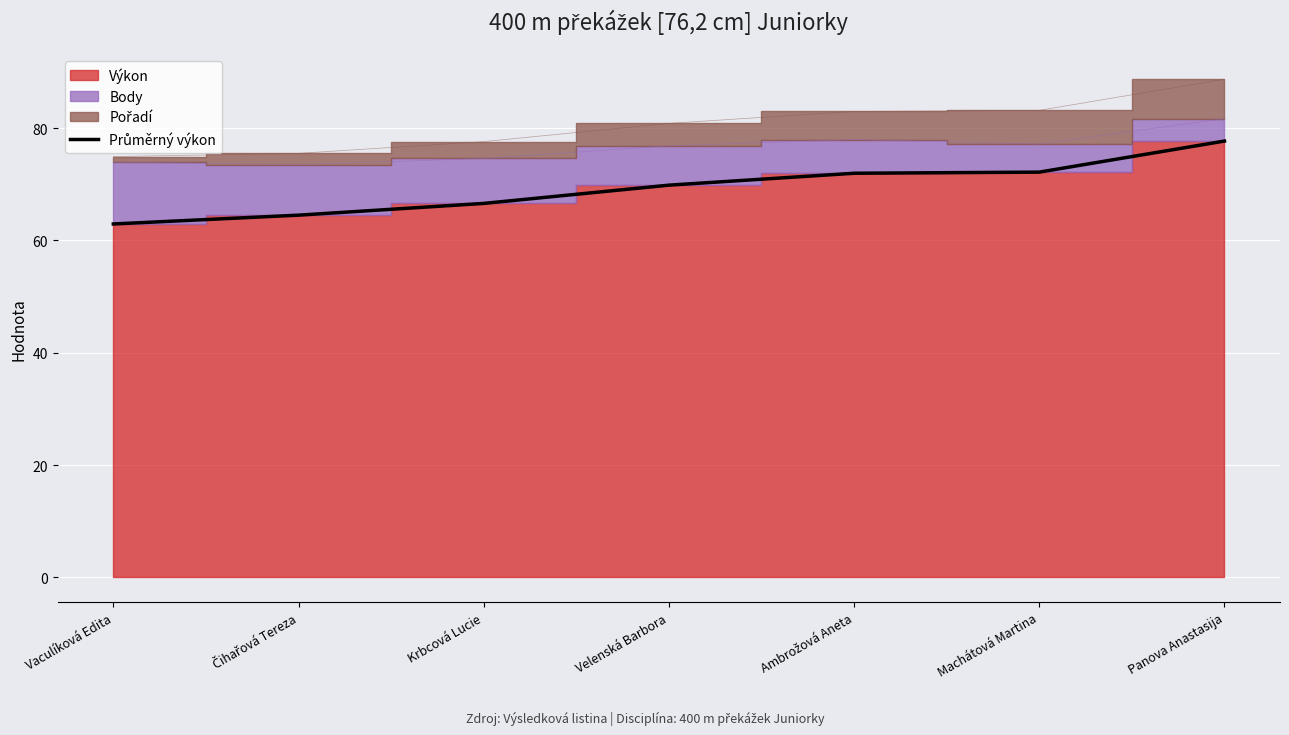

Rank the categories by value from highest to lowest.

Panova Anastasija, Machátová Martina, Ambrožová Aneta, Velenská Barbora, Krbcová Lucie, Čihařová Tereza, Vaculíková Edita